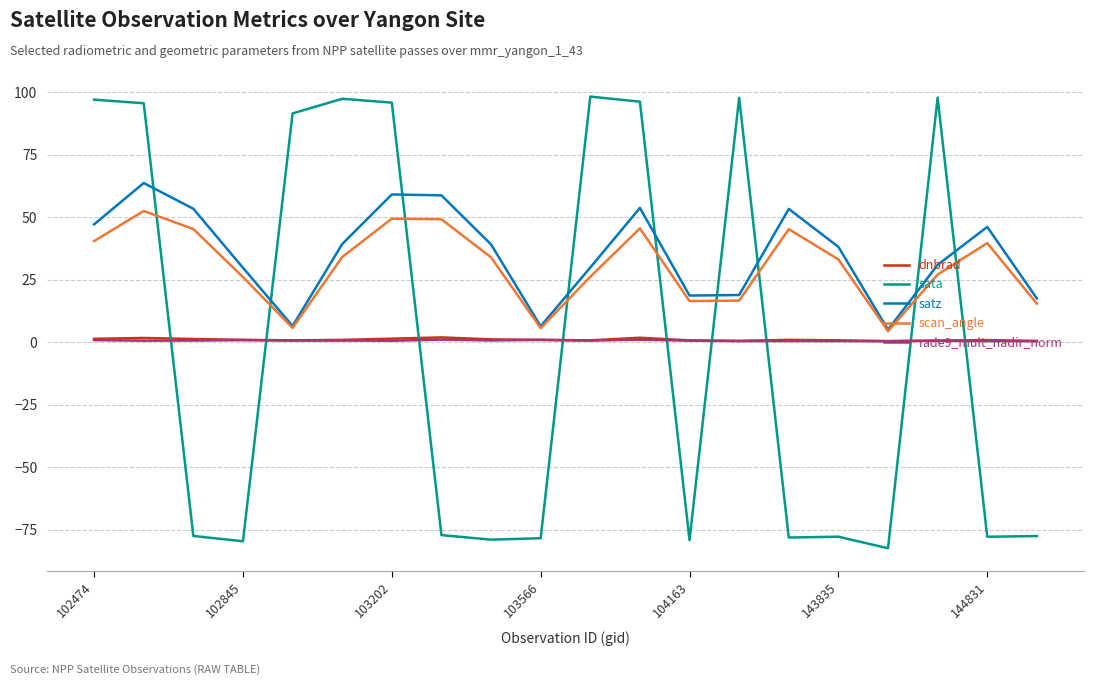

True or false: rade9_mult_nadir_norm and satz intersect in this chart.

False